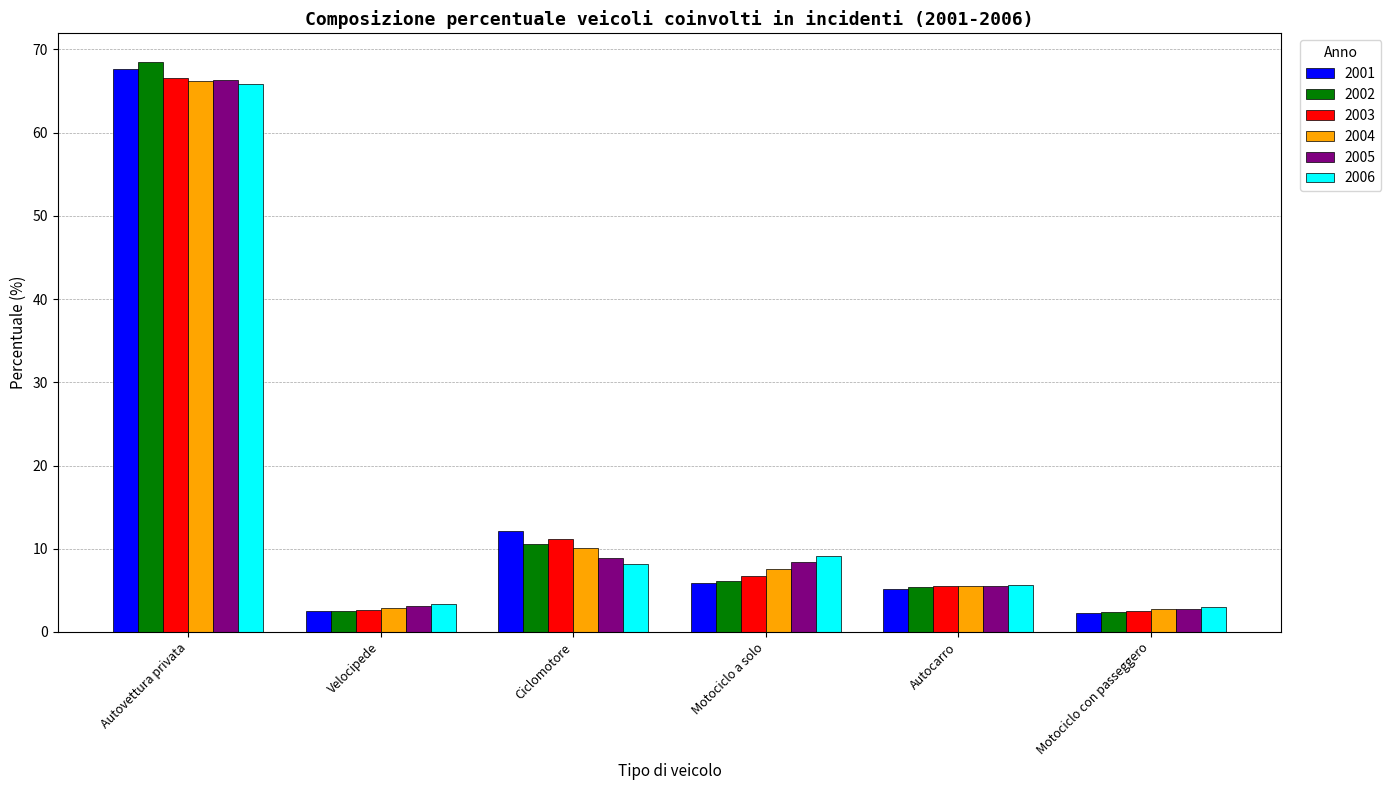

What is the minimum value shown in the chart?

2.3